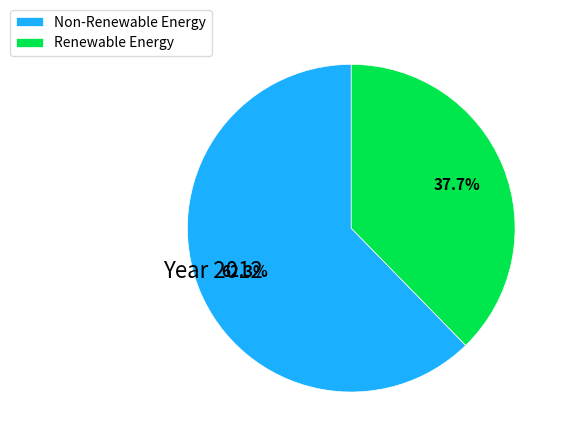

Combined, what portion of the pie is Renewable Energy and Non-Renewable Energy?

100.0%